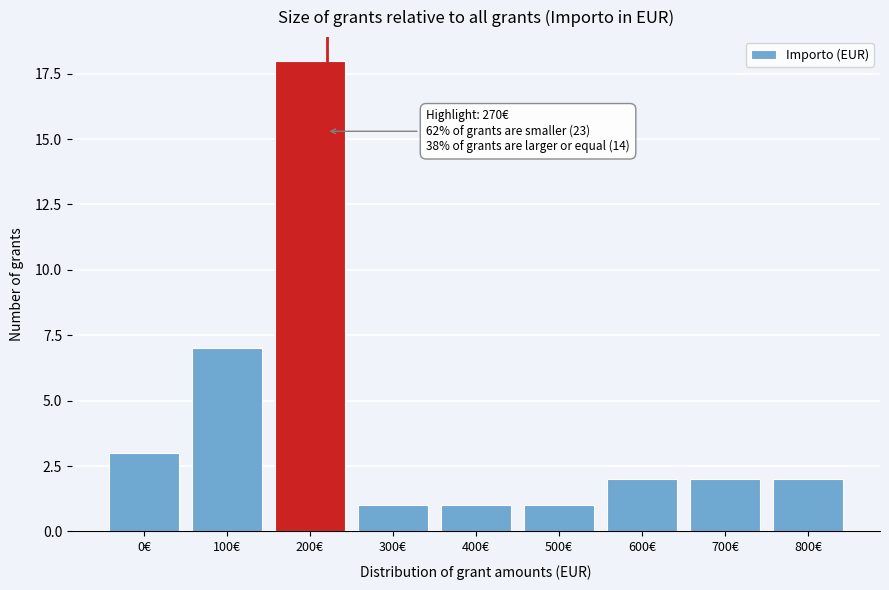

Reading left to right, extract all data points from this chart.

0€=3	100€=7	200€=18	300€=1	400€=1	500€=1	600€=2	700€=2	800€=2